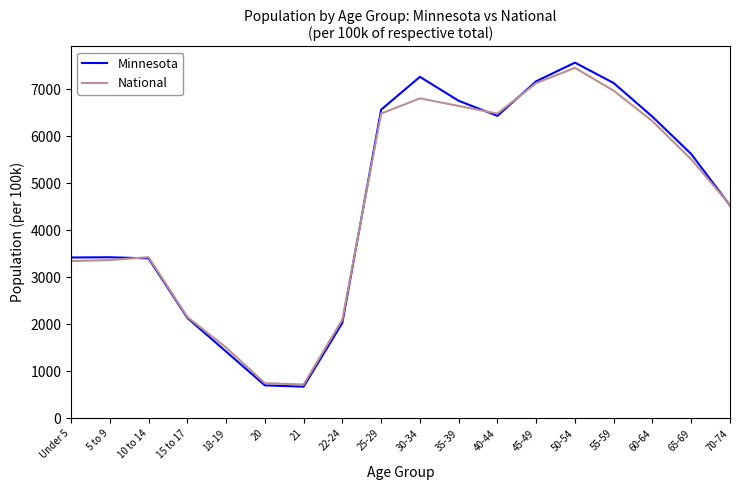

The Minnesota series shows 3112.0 at 22-24. True or false?

False